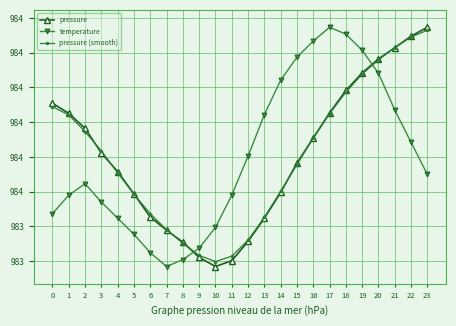

What is the difference between the maximum and minimum values in the temperature series?

0.7